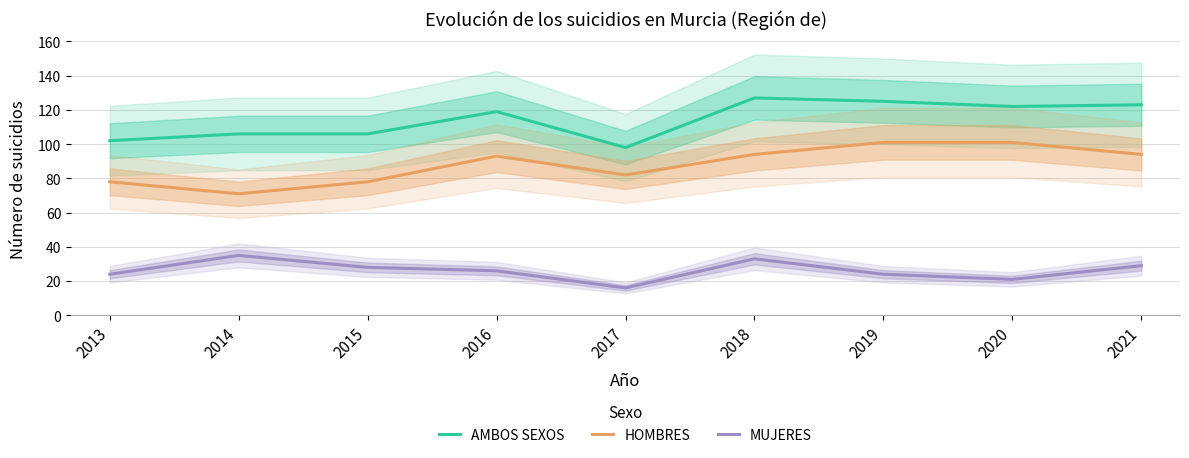

What is the value of the AMBOS SEXOS point at the 4th from the left?

119